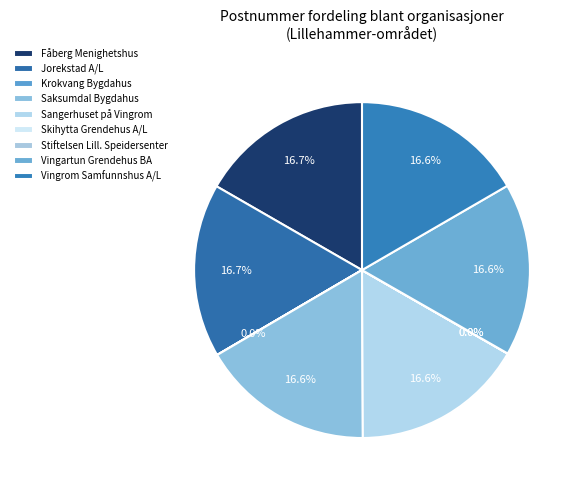

Combined, what portion of the pie is Jorekstad A/L and Sangerhuset på Vingrom?

33.4%